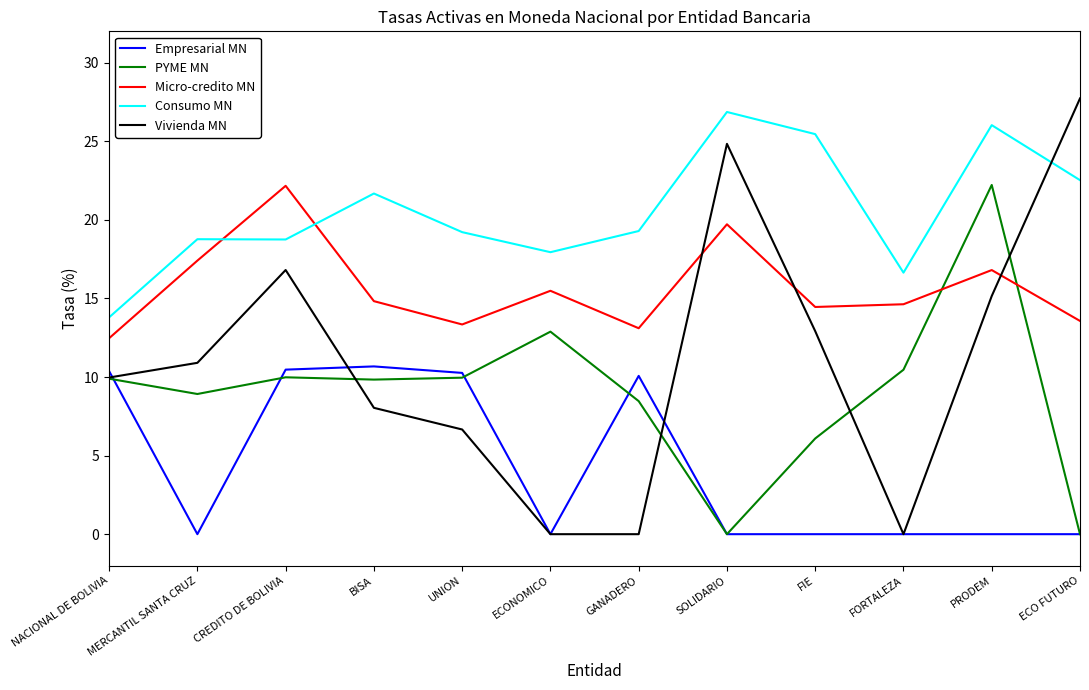

How many interior local peaks does the Micro-credito MN series have?

4